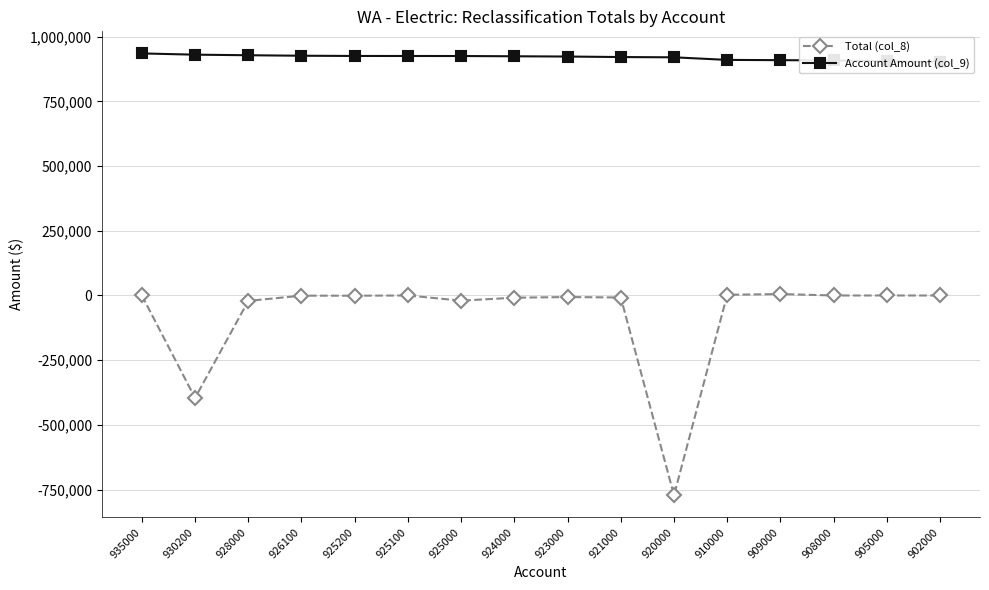

Reading left to right, extract all data points from this chart.

Total (col_8): 935000=0.0	930200=-395858.9	928000=-20889.4	926100=-674.1	925200=-811.4	925100=0.0	925000=-19942.0	924000=-8547.0	923000=-5963.4	921000=-7789.2	920000=-771795.0	910000=2716.1	909000=5597.3	908000=0.0	905000=0.0	902000=0.0
Account Amount (col_9): 935000=935000.0	930200=930200.0	928000=928000.0	926100=926100.0	925200=925200.0	925100=925100.0	925000=925000.0	924000=924000.0	923000=923000.0	921000=921000.0	920000=920000.0	910000=910000.0	909000=909000.0	908000=908000.0	905000=905000.0	902000=902000.0